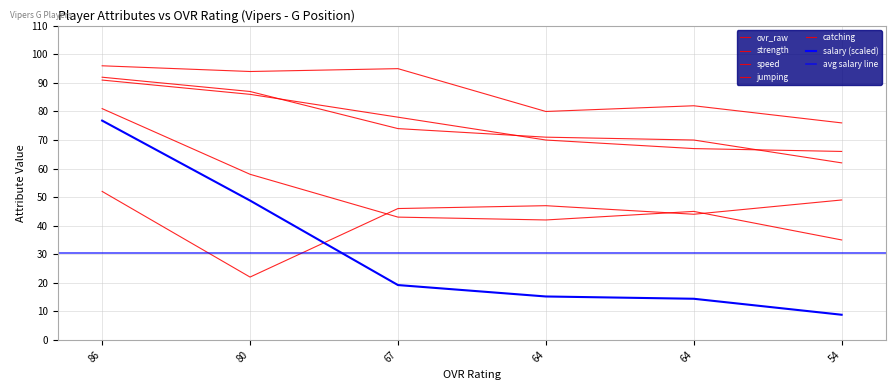

Read the catching value at 54.

49.0